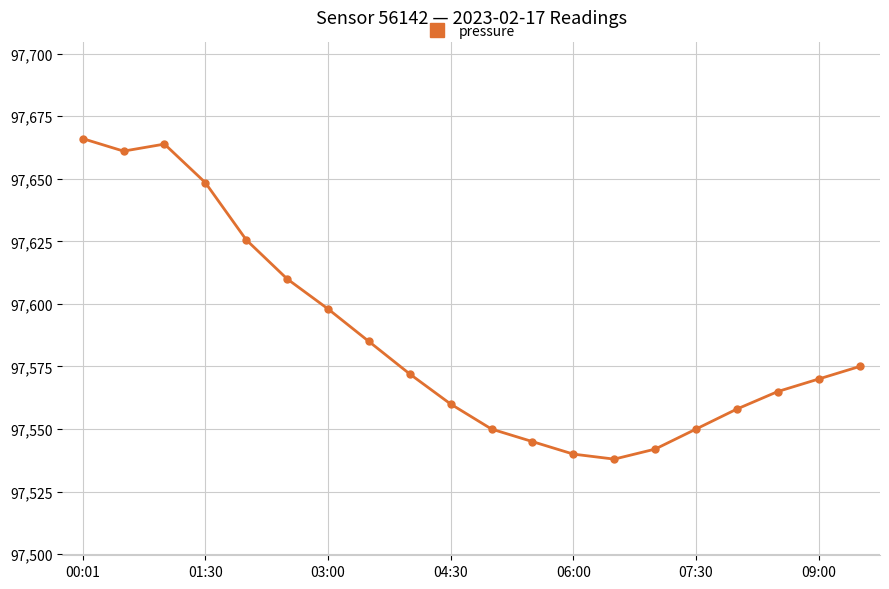

Reading left to right, extract all data points from this chart.

97666.0	97661.0	97663.8	97648.4	97625.6	97610.0	97598.0	97585.0	97572.0	97560.0	97550.0	97545.0	97540.0	97538.0	97542.0	97550.0	97558.0	97565.0	97570.0	97575.0